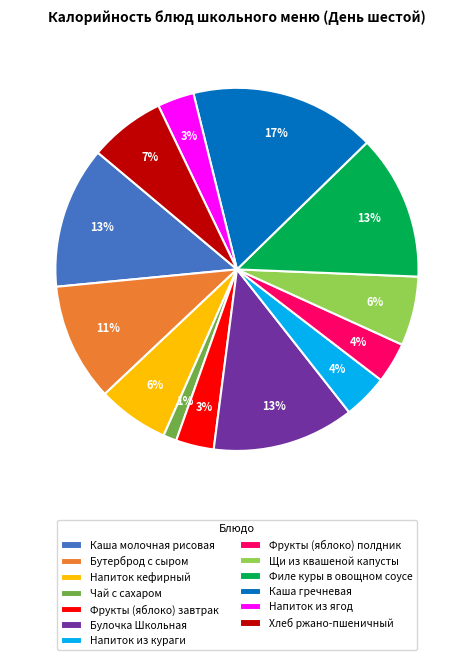

To the nearest percent, what is the average slice percentage?

8%